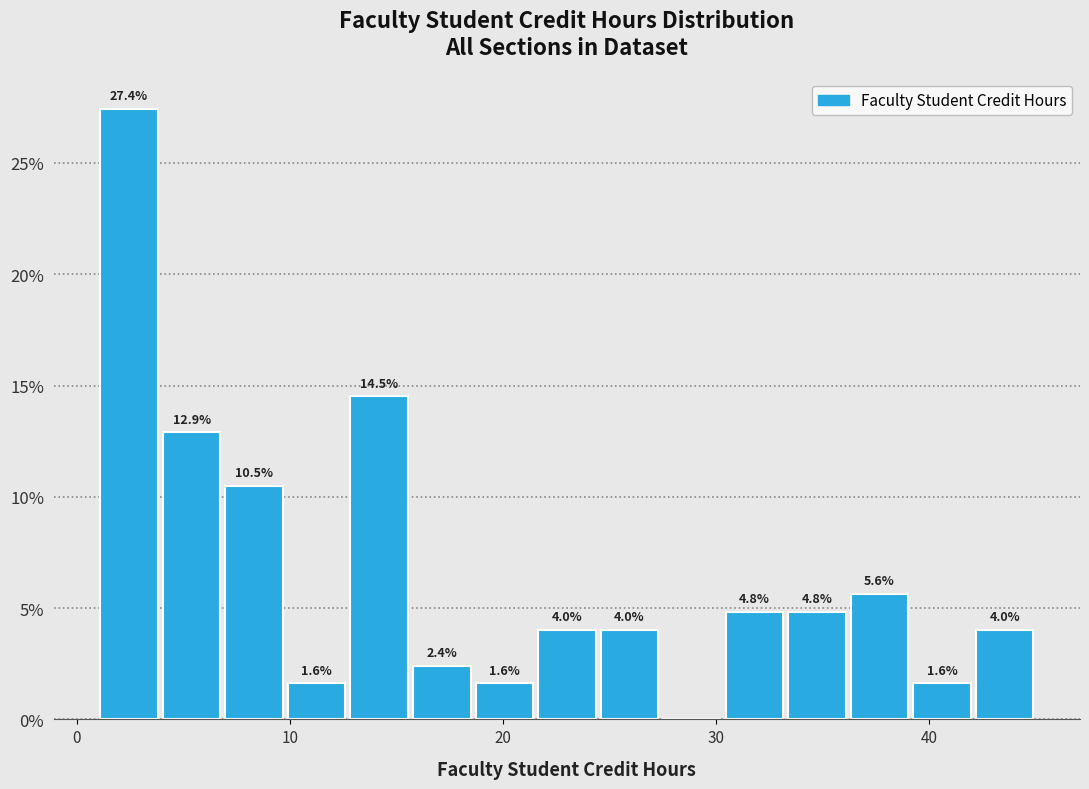

Around what value on the x-axis is the tallest bar? Give the approximate position of its centre, as read against the axis.

2